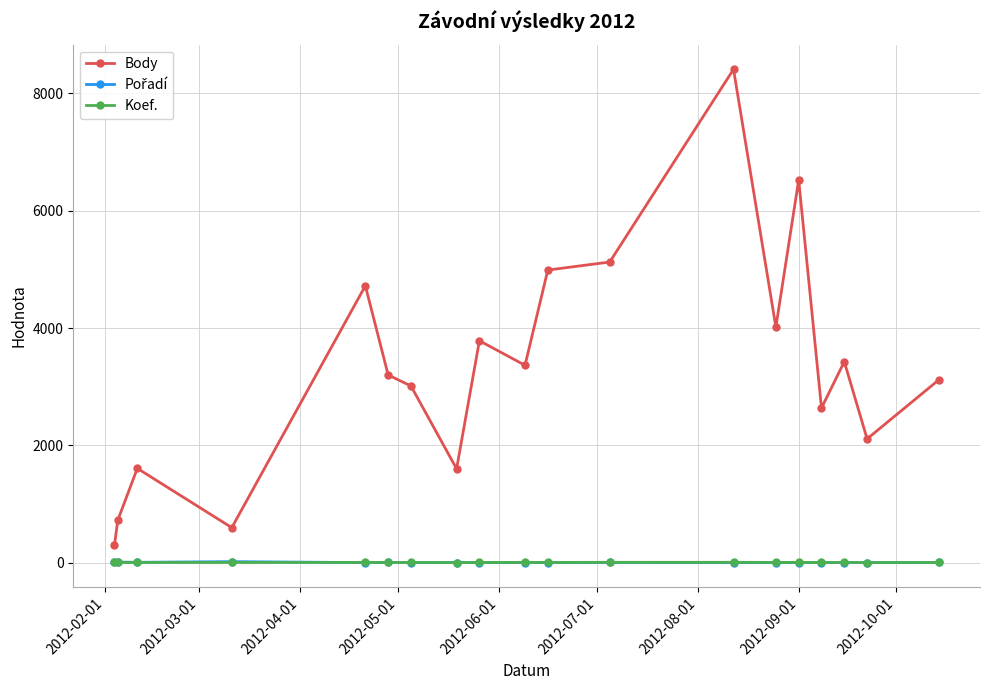

At how many categories does at least one series exceed 1751?

14